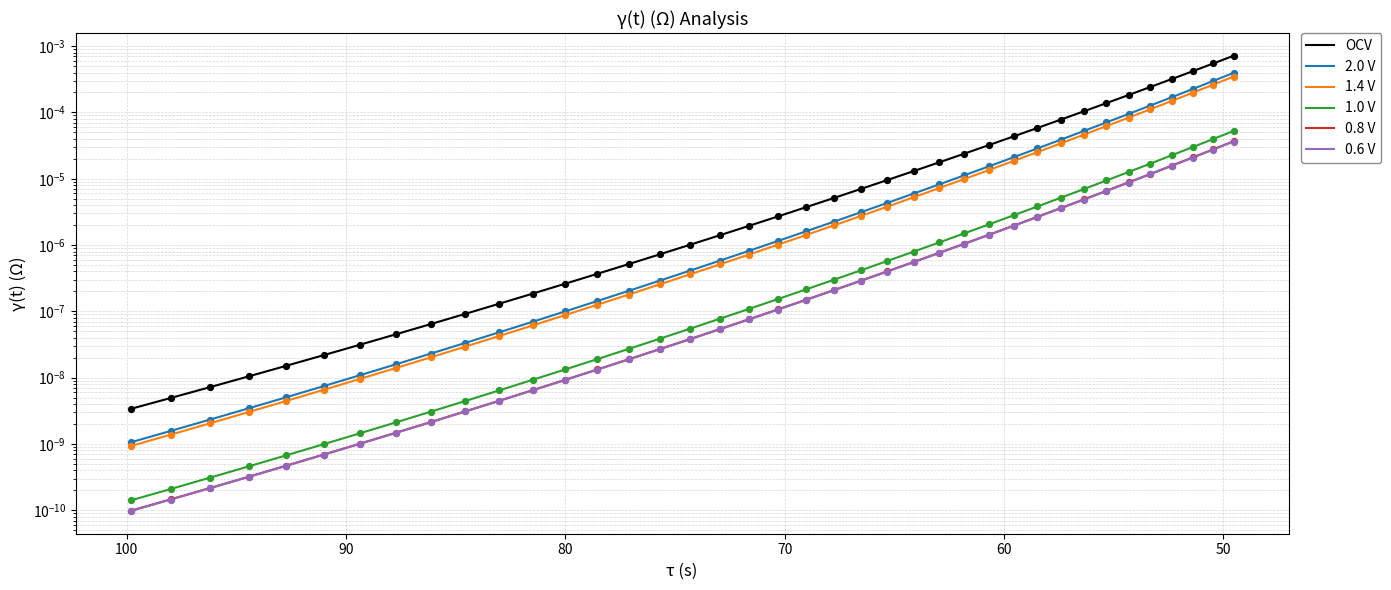

What are all the series names shown in the legend?

OCV, 2.0 V, 1.4 V, 1.0 V, 0.8 V, 0.6 V